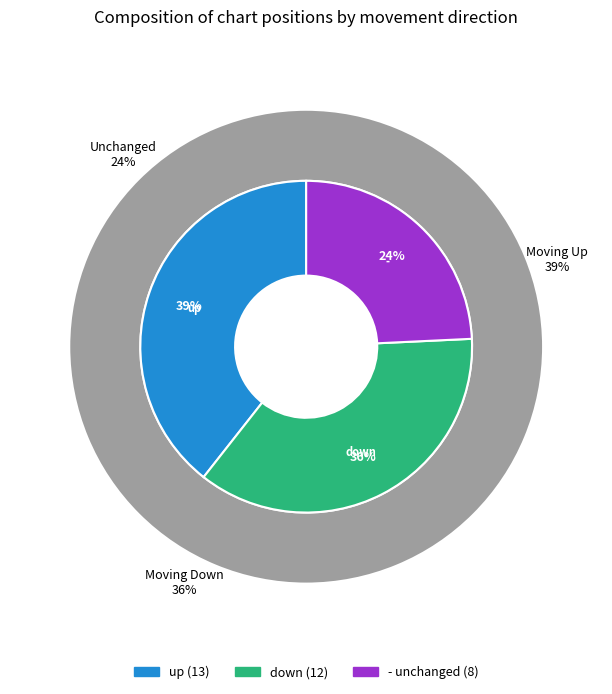

Does any single category account for the majority?

No